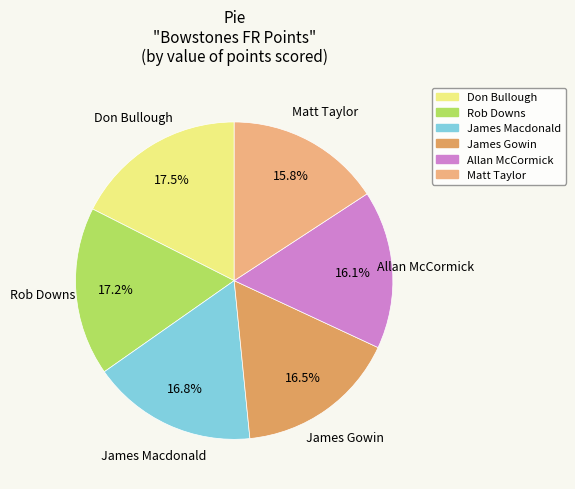

How many segments does this pie chart have?

6